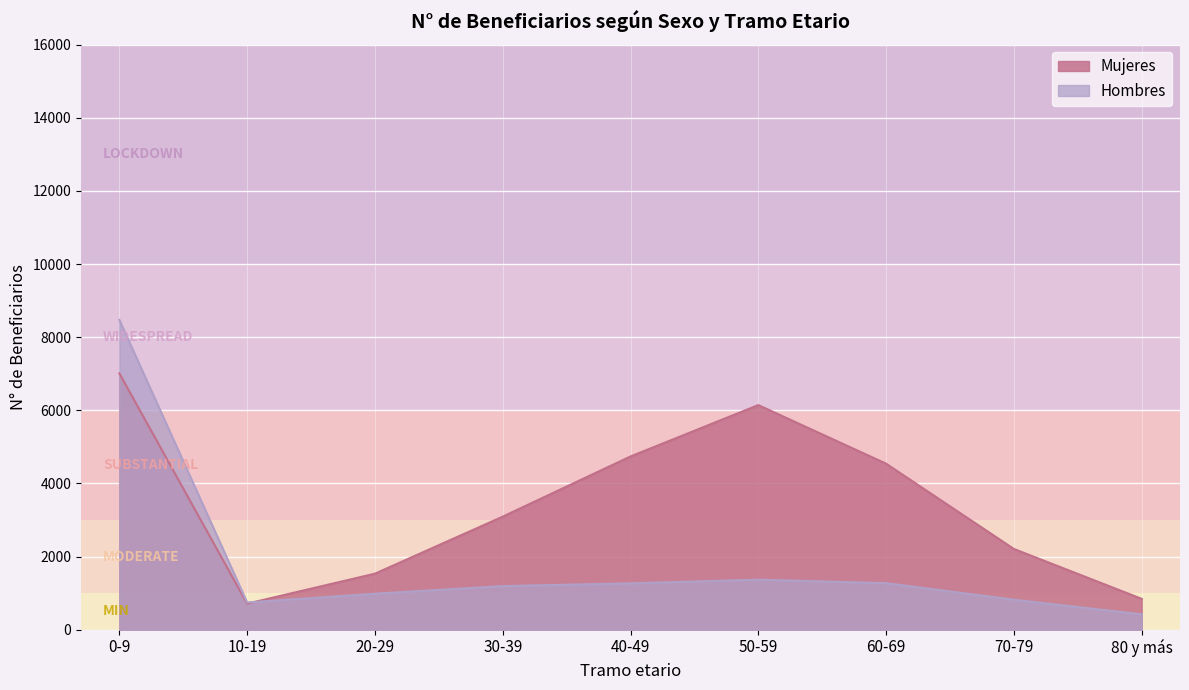

At which category is the sum across all series the highest?

0-9